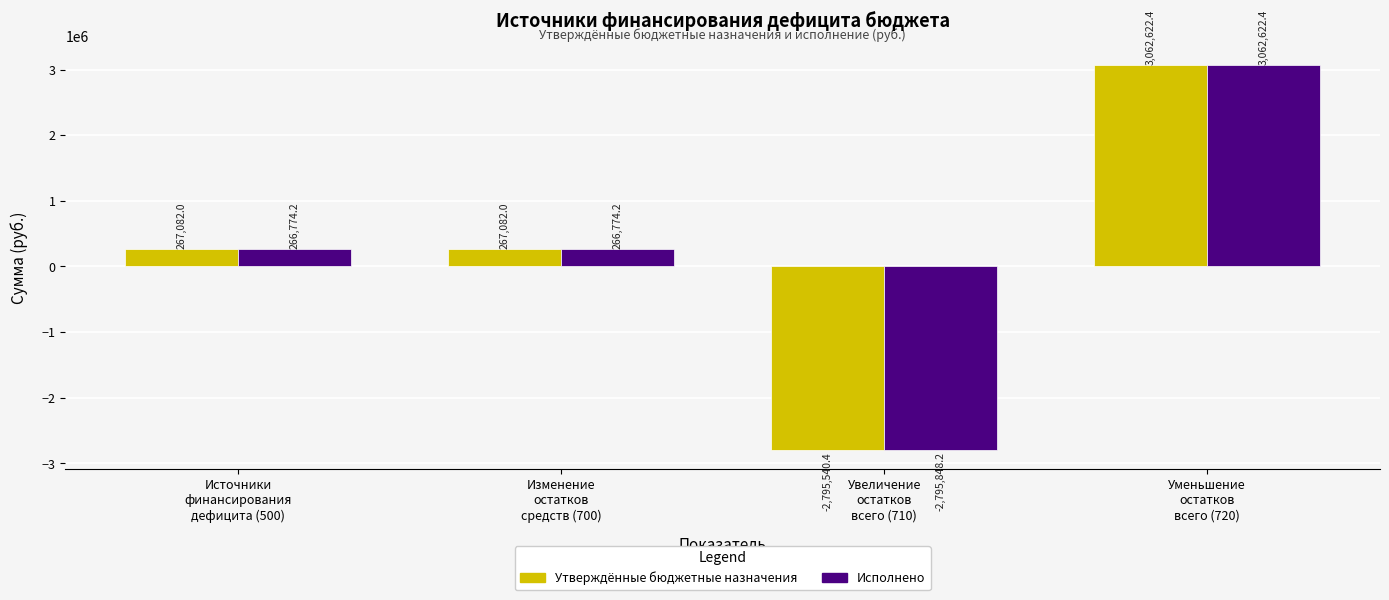

What is the difference between the maximum and minimum values in the Исполнено series?

5858470.6